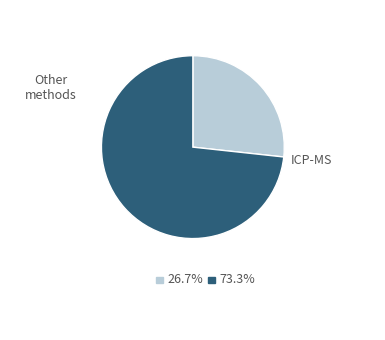

How many slices are in this pie chart?

2